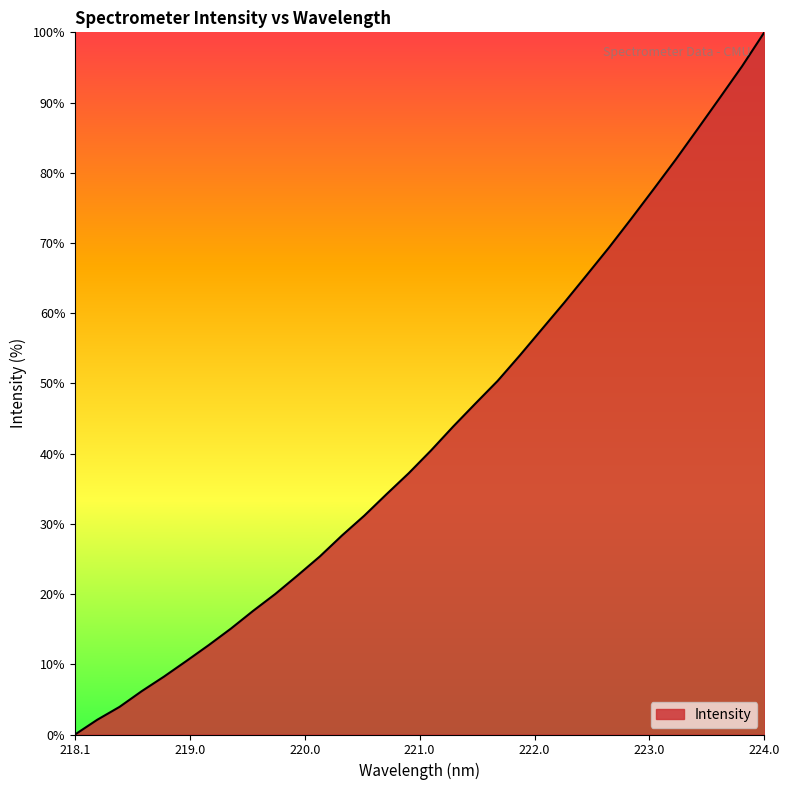

What is the difference between the maximum and minimum values?

100.0